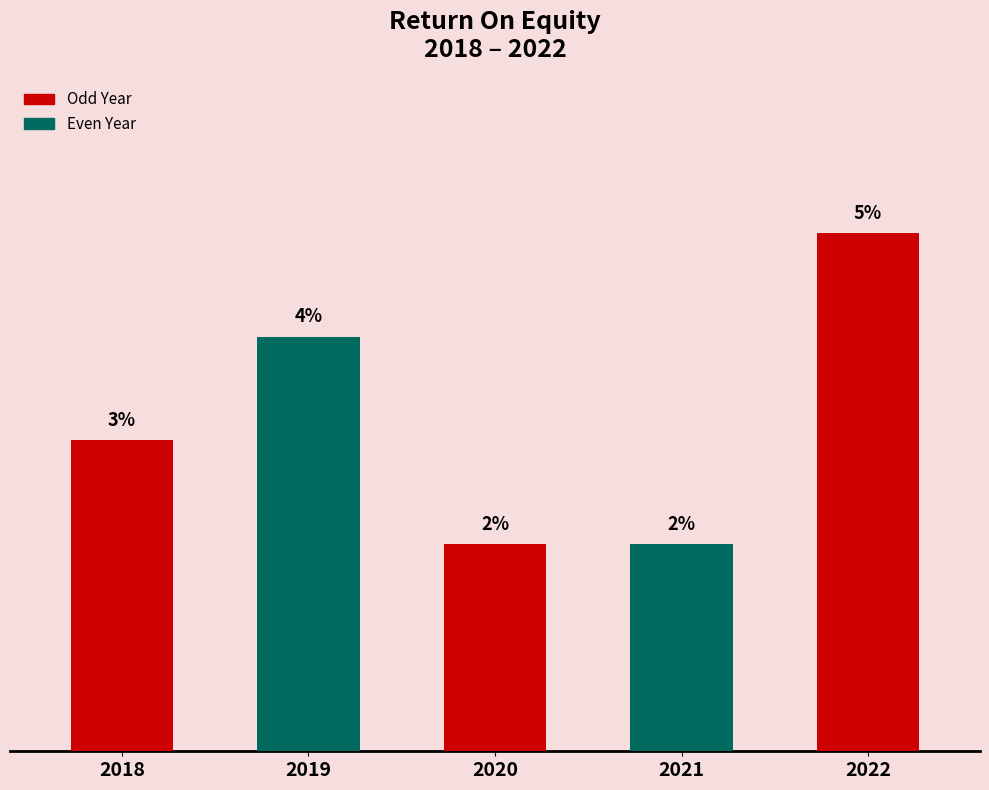

Reading left to right, extract all data points from this chart.

0.0	0.0	0.0	0.0	0.1